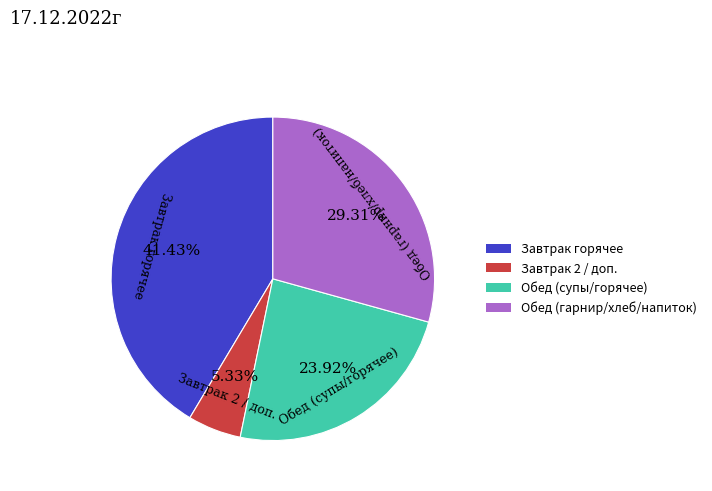

Is there any slice that represents more than half of the pie?

No